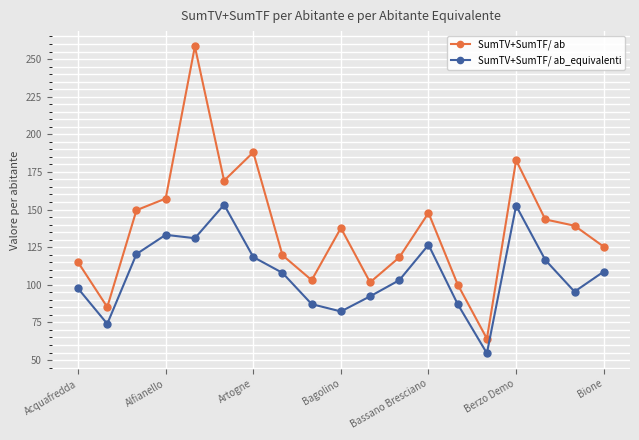

Which series has the largest total across all categories?

SumTV+SumTF/ ab